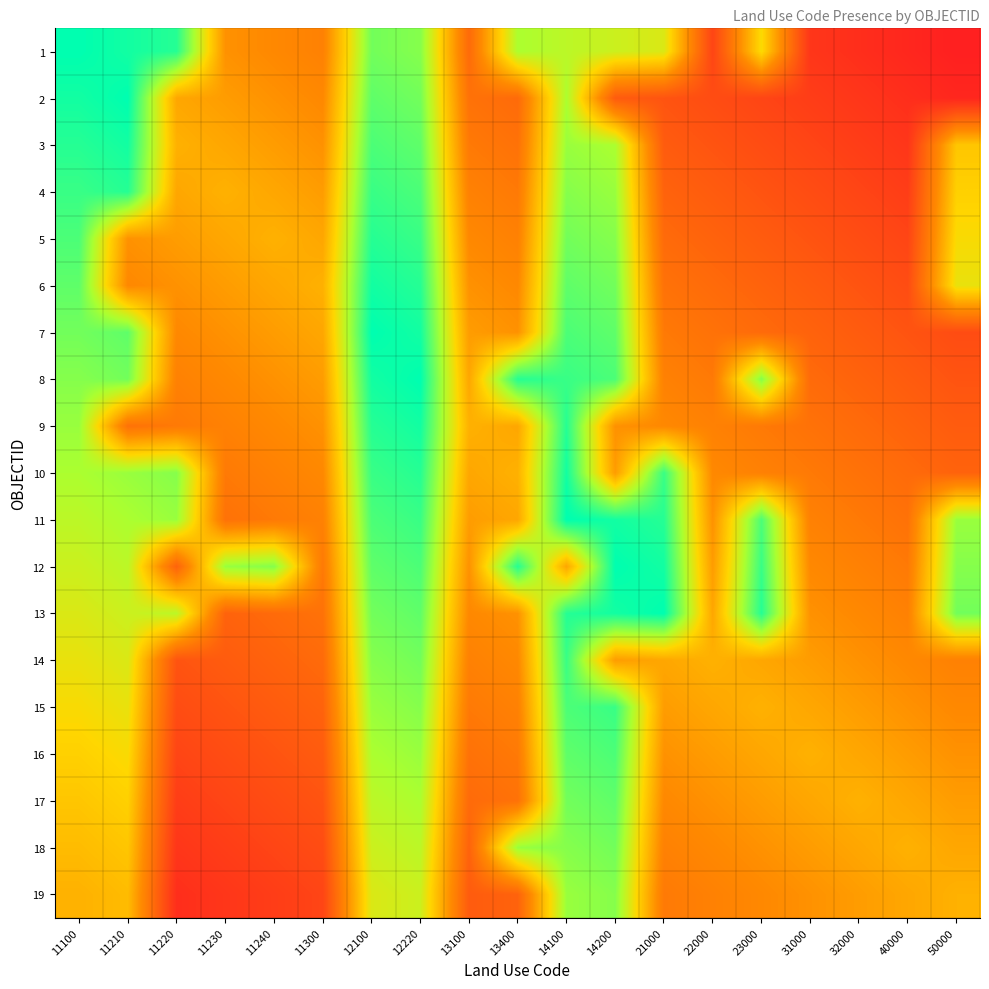

At how many categories does at least one series exceed 0?

19